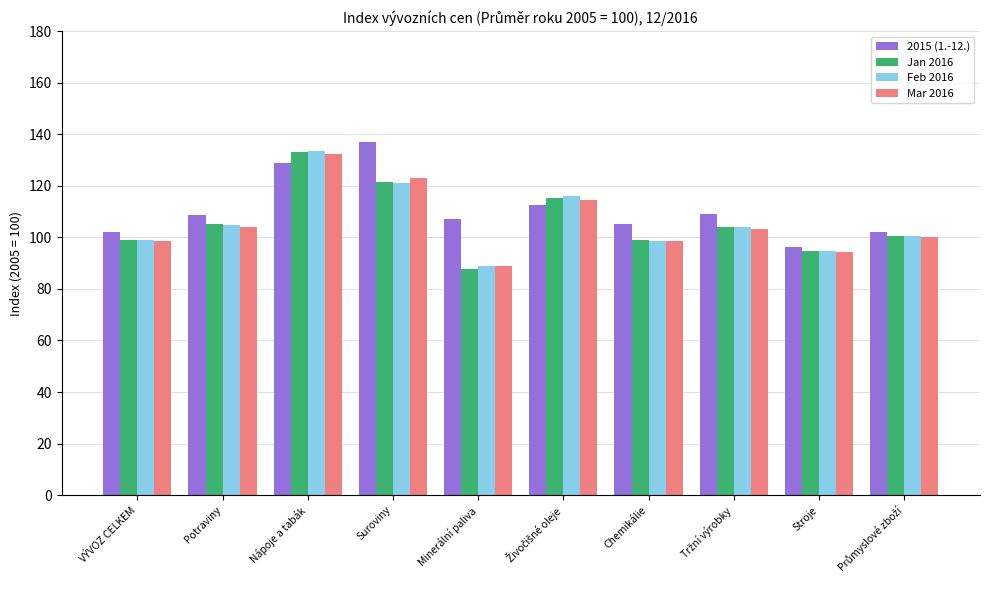

What is the value of the Feb 2016 bar at the 10th from the left?

100.5